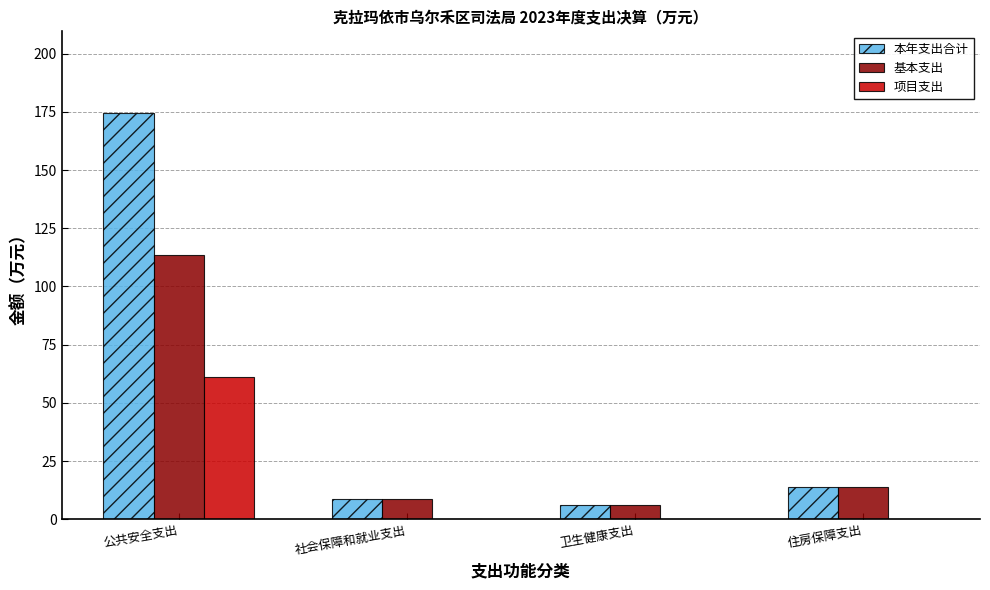

At which category is the sum across all series the highest?

公共安全支出